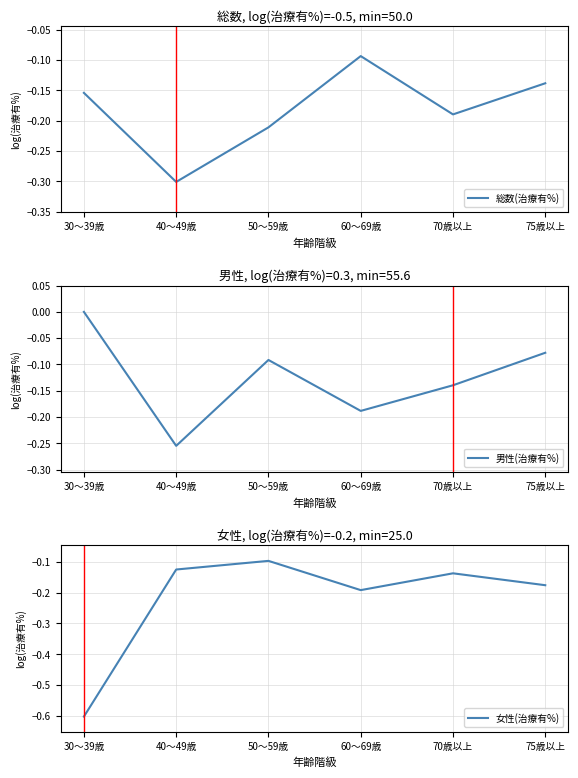

Count the number of data series in this chart.

3